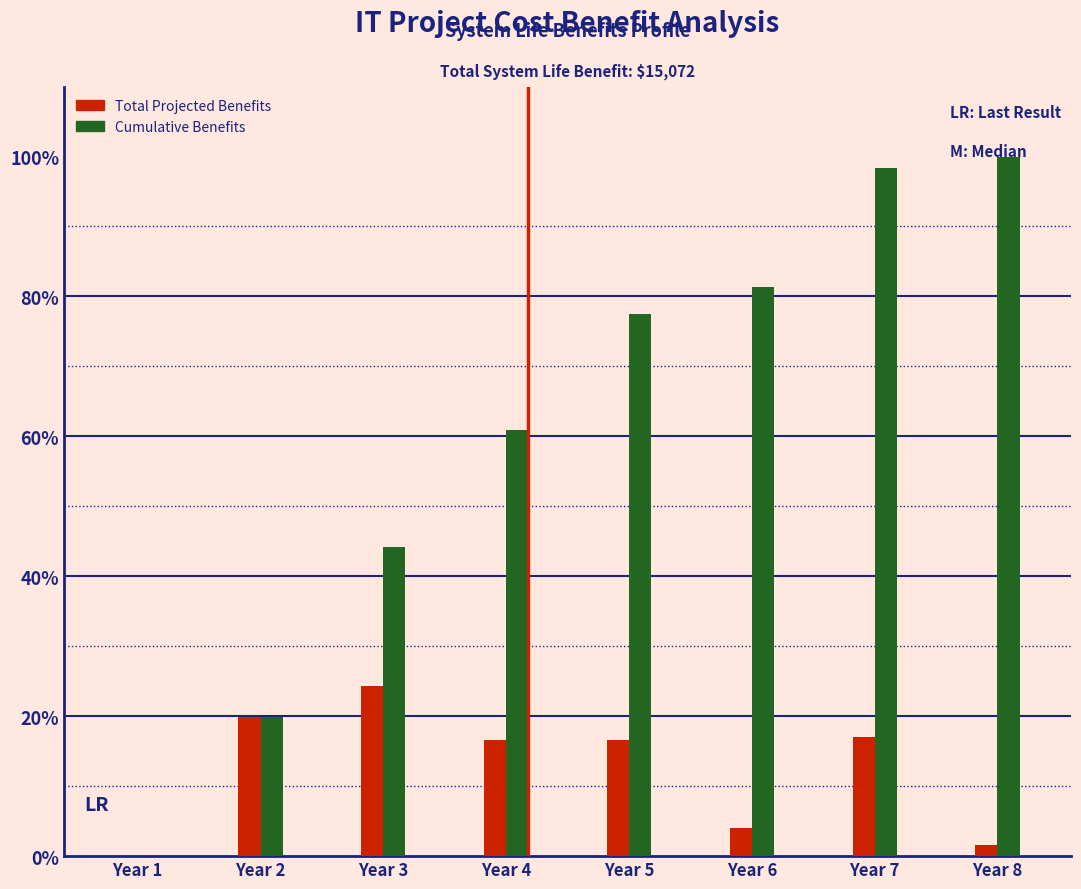

What is the maximum value shown in the chart?

100.0